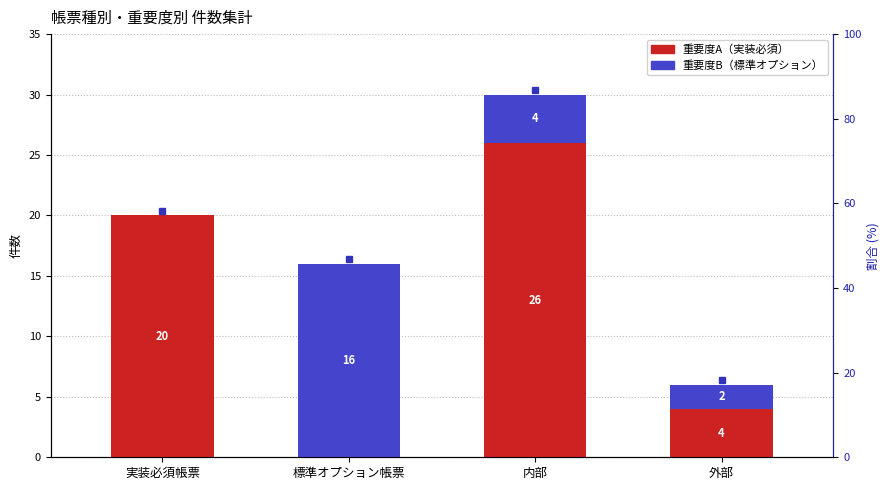

Is it true that 重要度B（標準オプション） equals 7 at 内部?

False